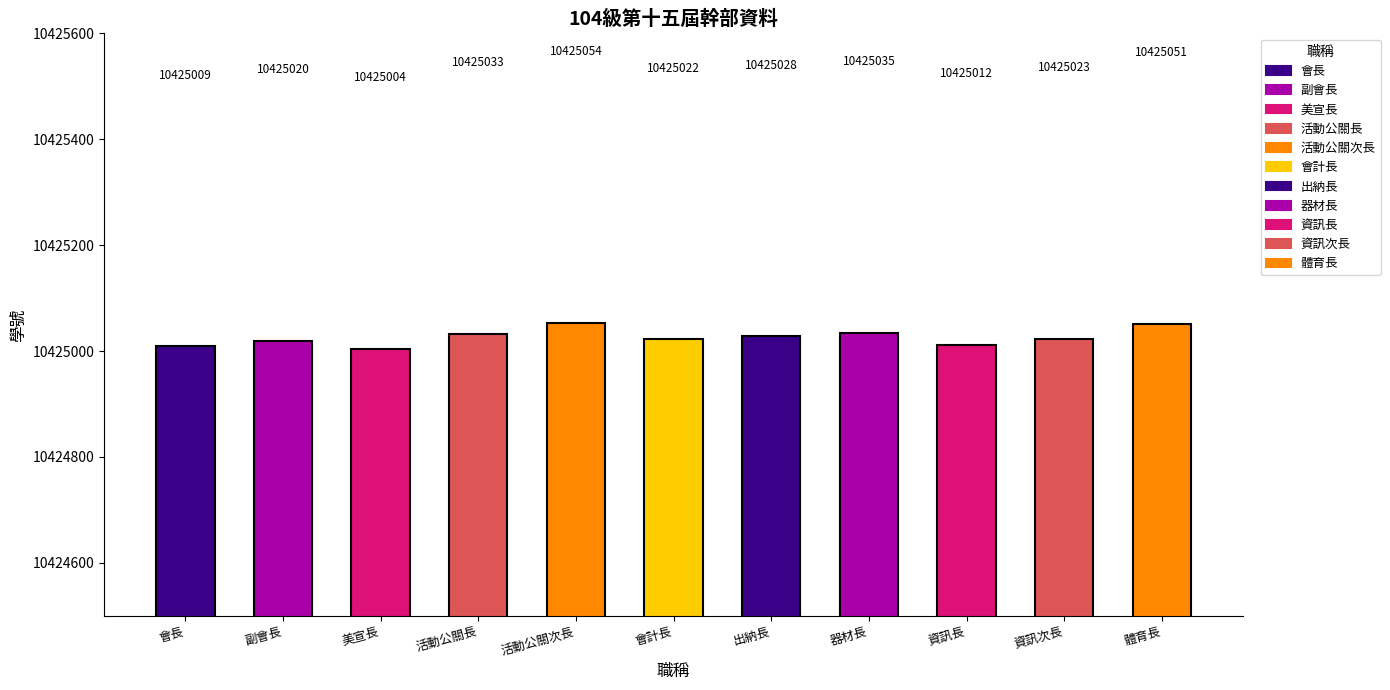

What is the sum of all values?

114675291